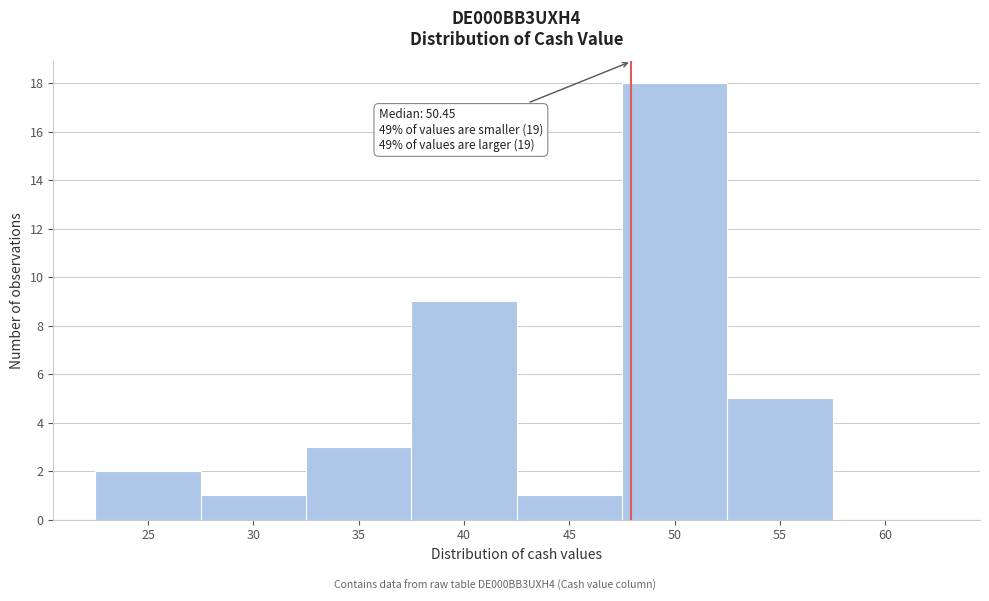

Reading left to right, list all the values displayed in this chart.

25=2	30=1	35=3	40=9	45=1	50=18	55=5	60=0